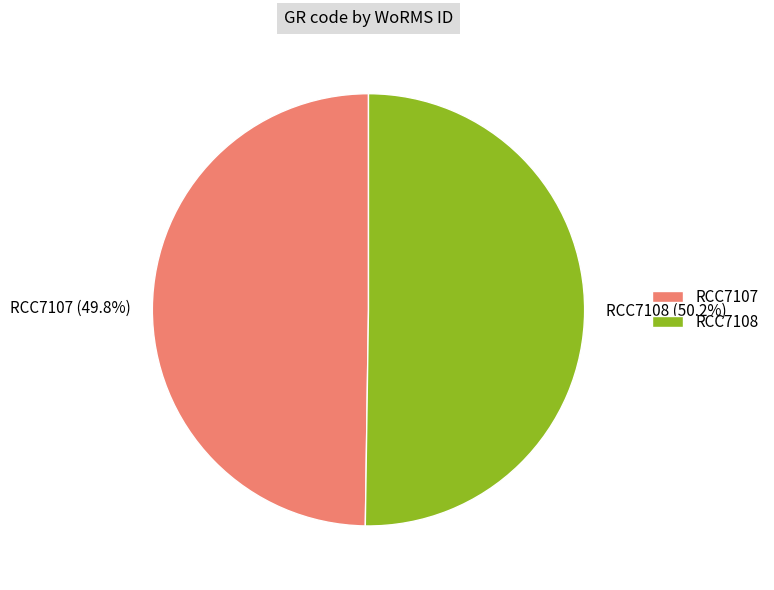

What is the ratio of the value at RCC7107 (49.8%) to the value at RCC7108 (50.2%)?

1.0